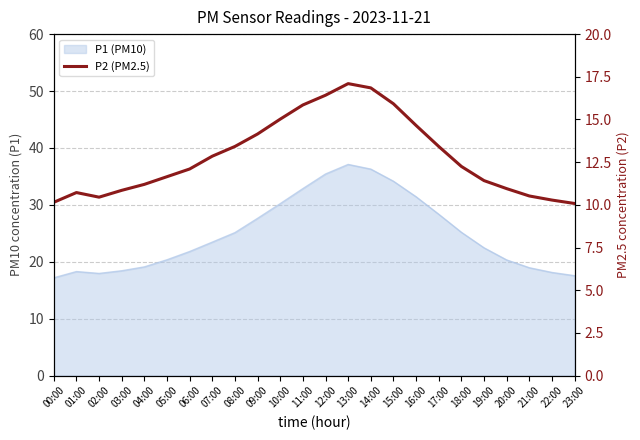

Which category has the lowest value across all series?

23:00